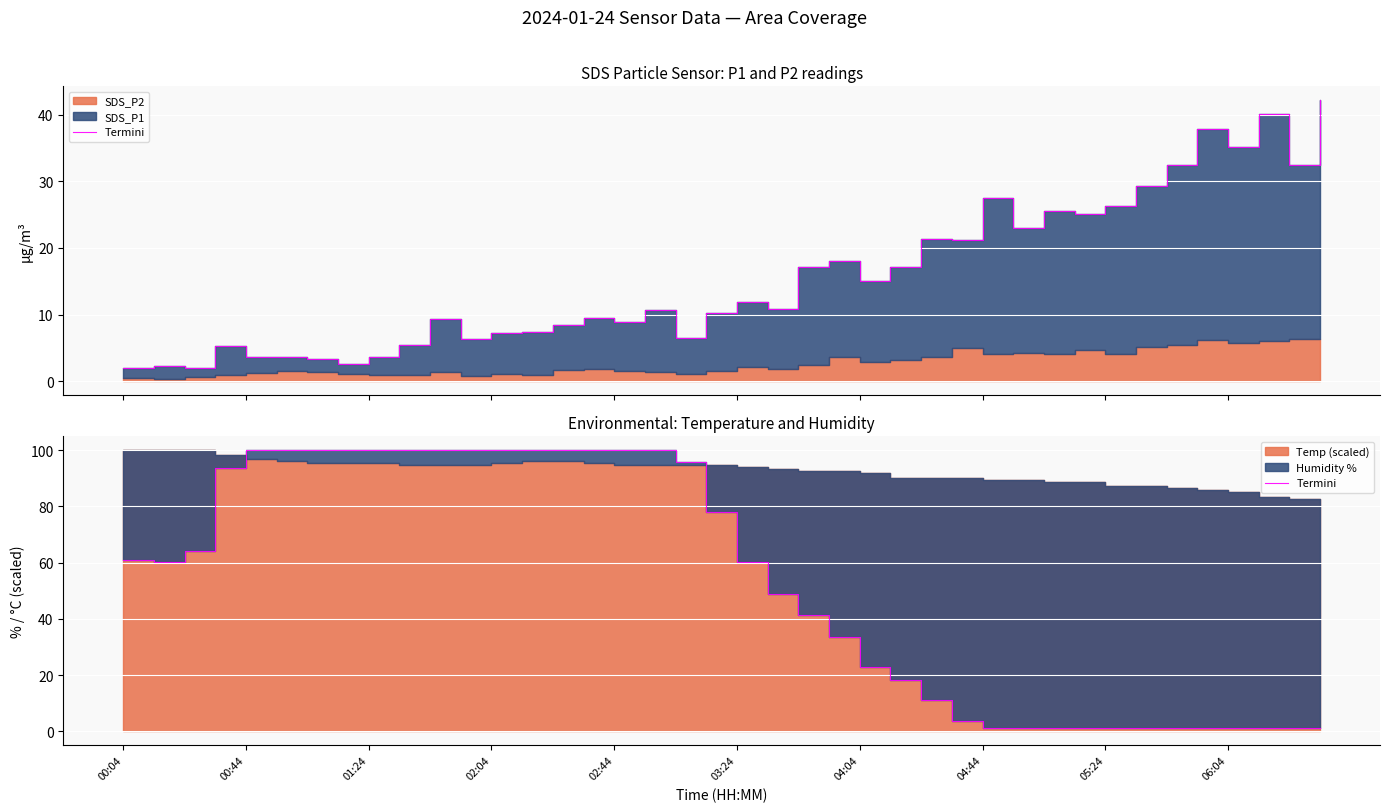

Is it true that the value at 02:44 is 147.9?

False